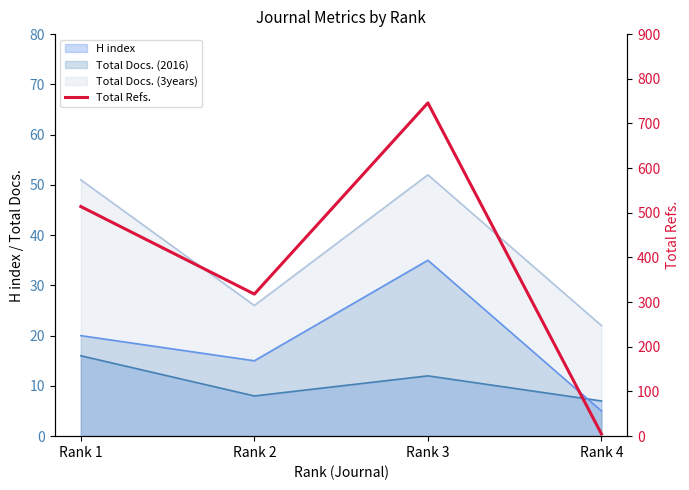

True or false: the data shows 746 at Rank 3.

True